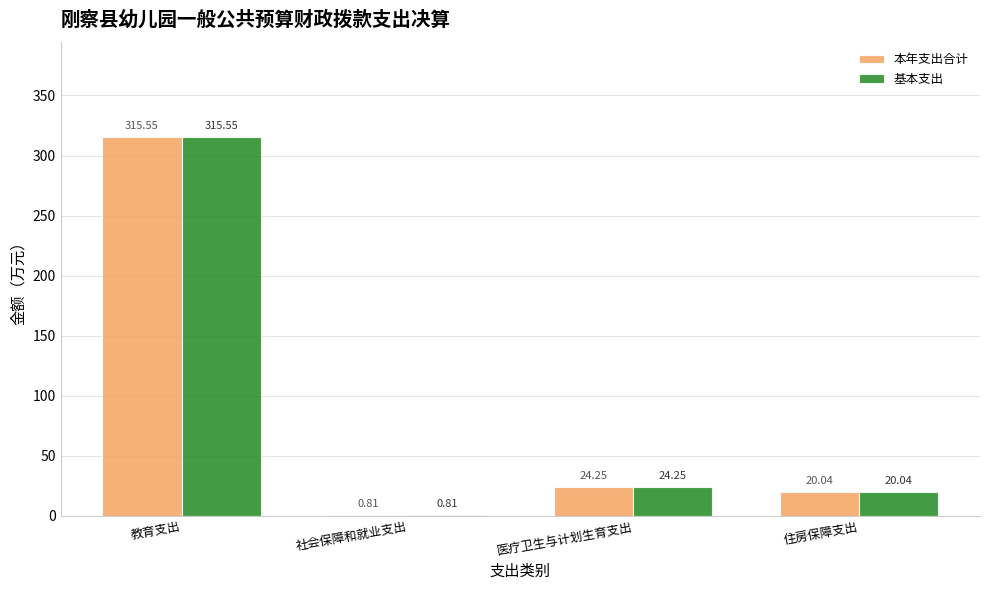

What is the sum of the 基本支出 values at 医疗卫生与计划生育支出 and 社会保障和就业支出?

25.1